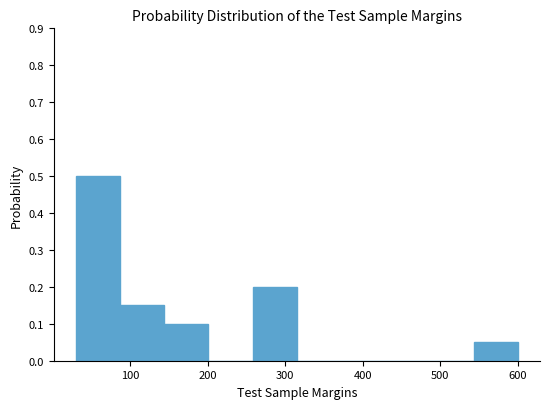

Over which range of the x-axis is the bar tallest?

30 to 87